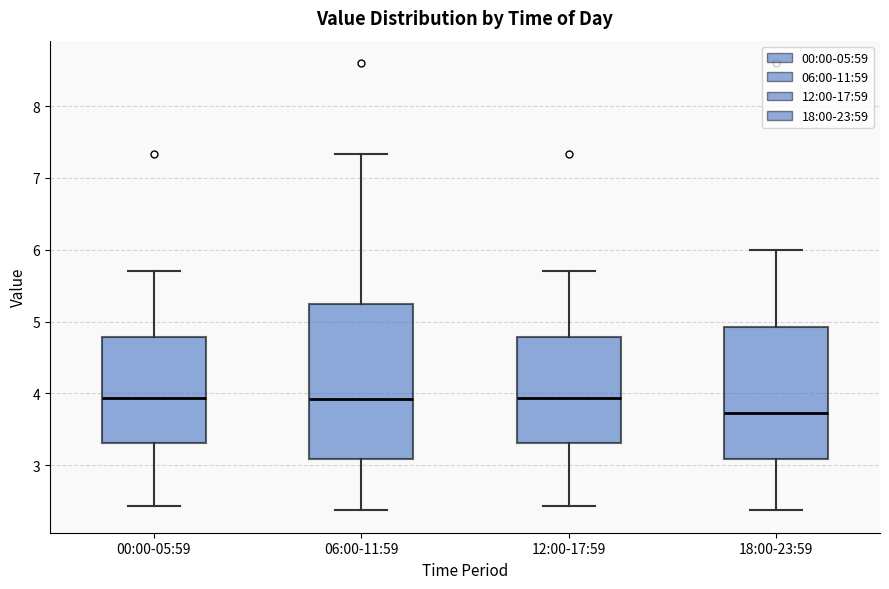

Reading left to right, transcribe this box plot: for each box, give where its median line is, the range the box spans, and where its two whiskers end, as read against the y-axis. The values are not printed on the chart, so give them approximately, as read against the axis.

00:00-05:59: median 3.9, box 3.3 to 4.8, whiskers 2.4 to 5.7
06:00-11:59: median 3.9, box 3.1 to 5.2, whiskers 2.4 to 7.3
12:00-17:59: median 3.9, box 3.3 to 4.8, whiskers 2.4 to 5.7
18:00-23:59: median 3.7, box 3.1 to 4.9, whiskers 2.4 to 6.0